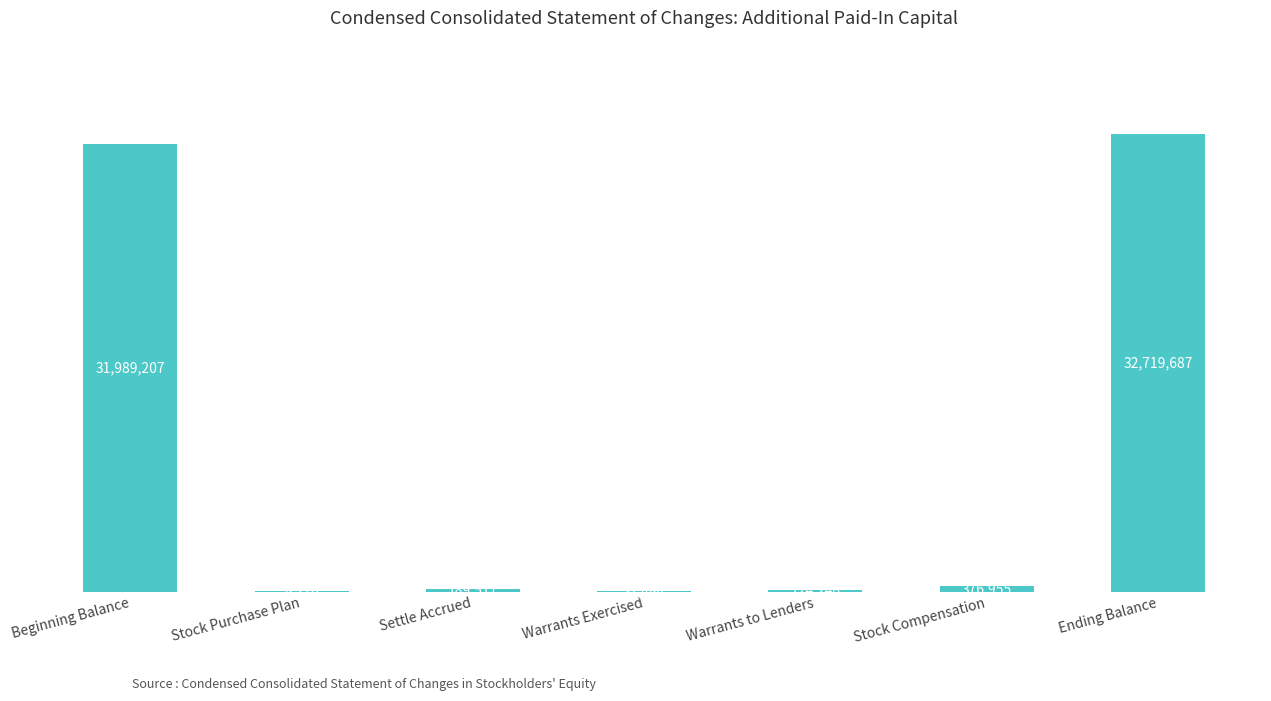

What is the sum of all values?

65439374